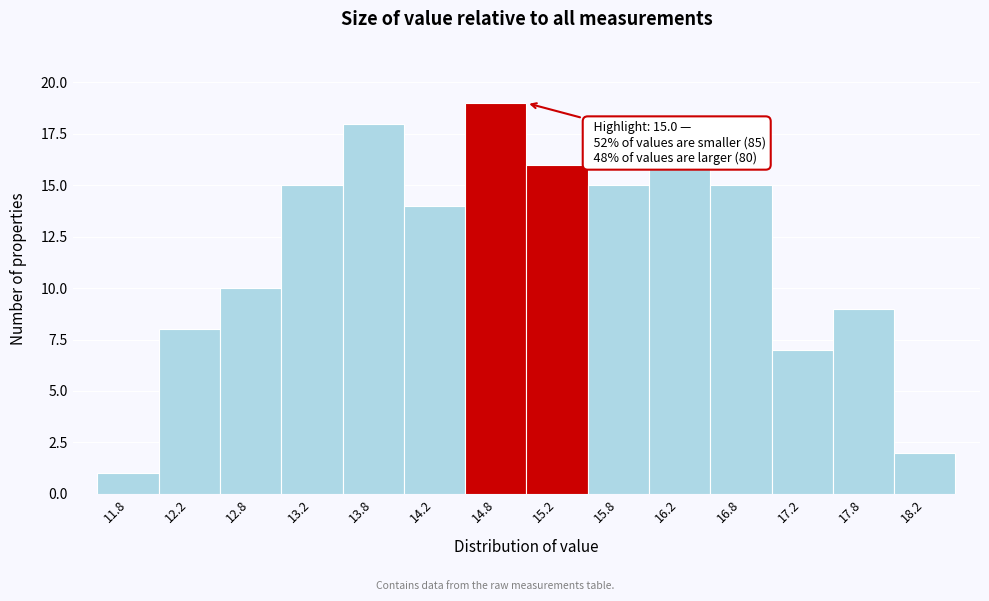

Over which range of the x-axis is the bar tallest?

14.5 to 15.0